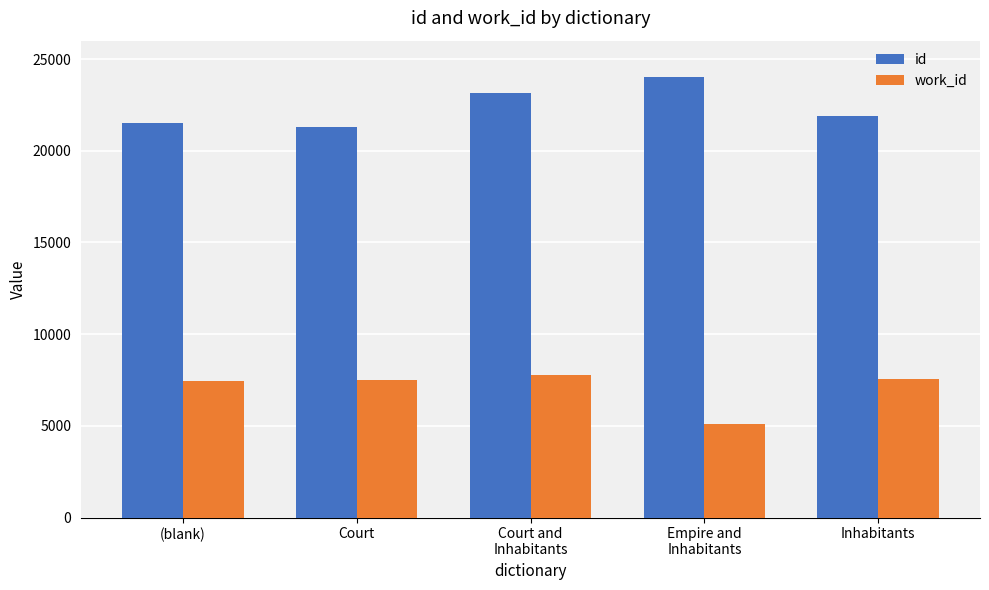

The id series shows 23162.0 at Court and
Inhabitants. True or false?

True